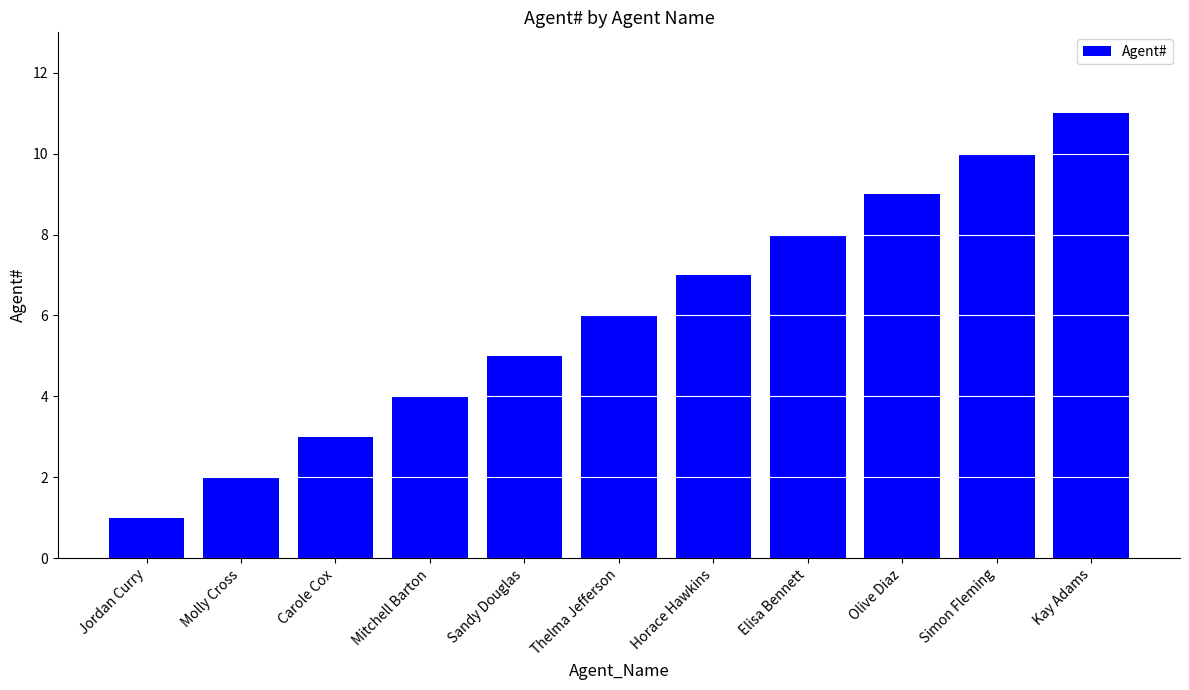

True or false: the data shows 7 at Horace Hawkins.

True